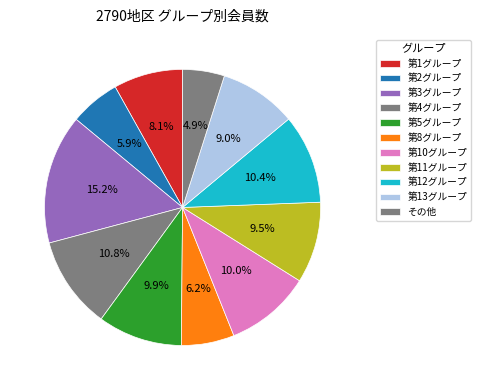

How many slices are in this pie chart?

11